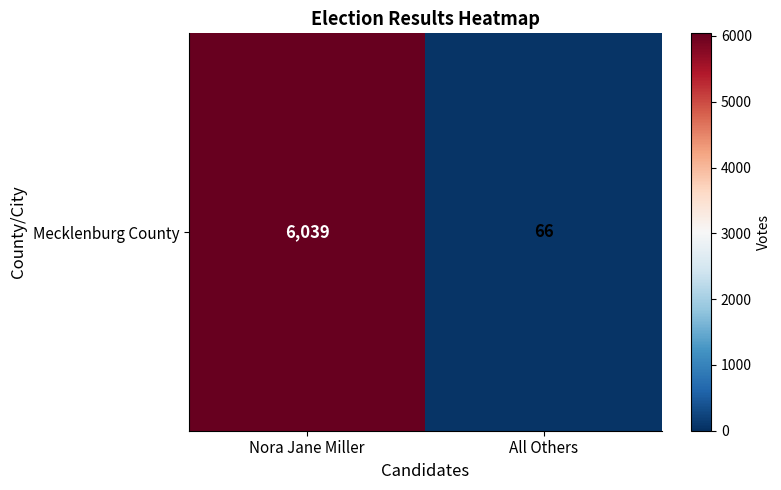

What is the average value?

3052